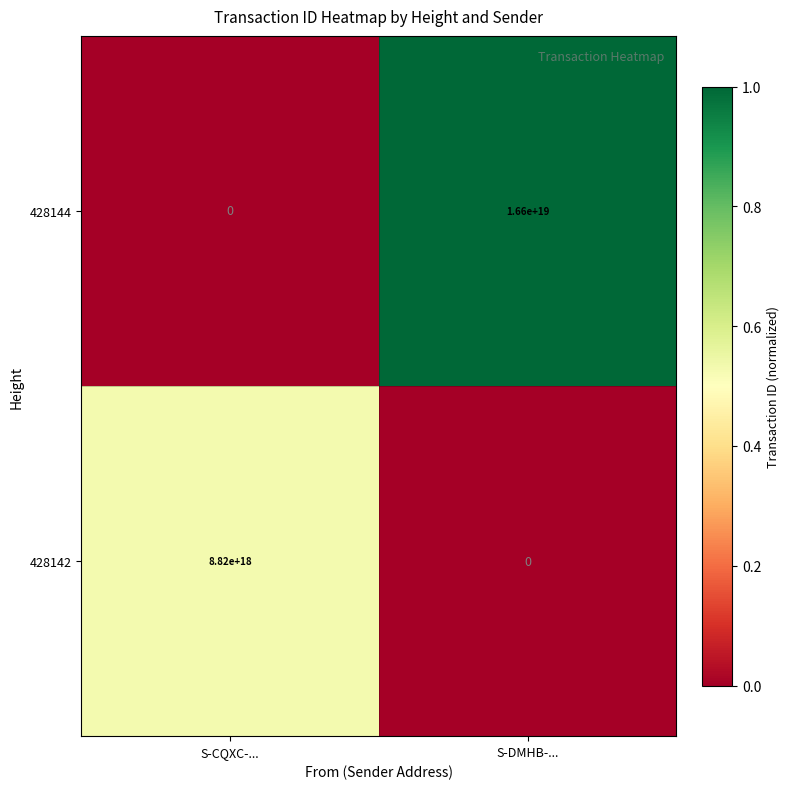

At which category is the sum across all series the highest?

S-DMHB-...